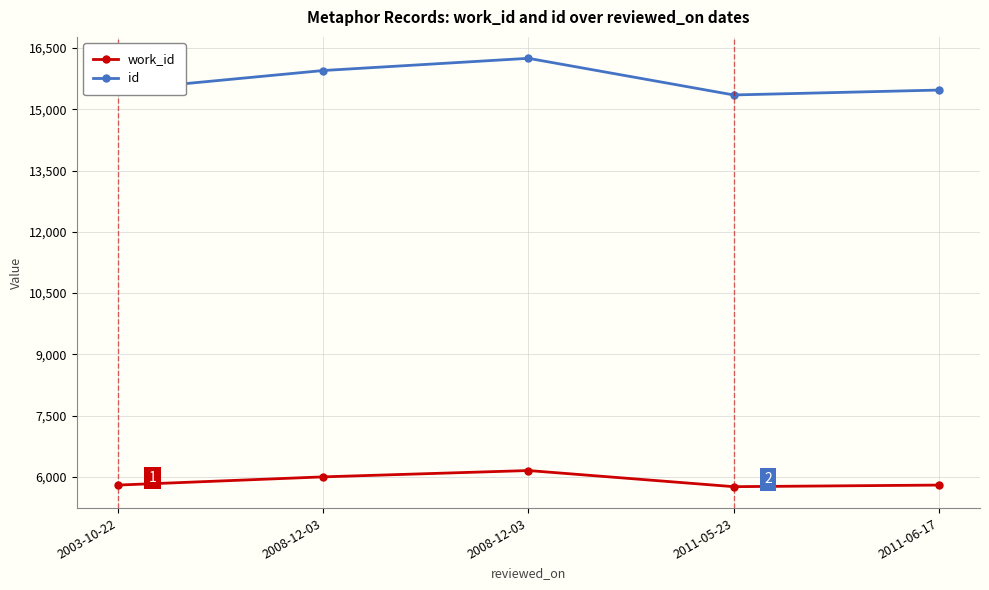

Count the number of data series in this chart.

2